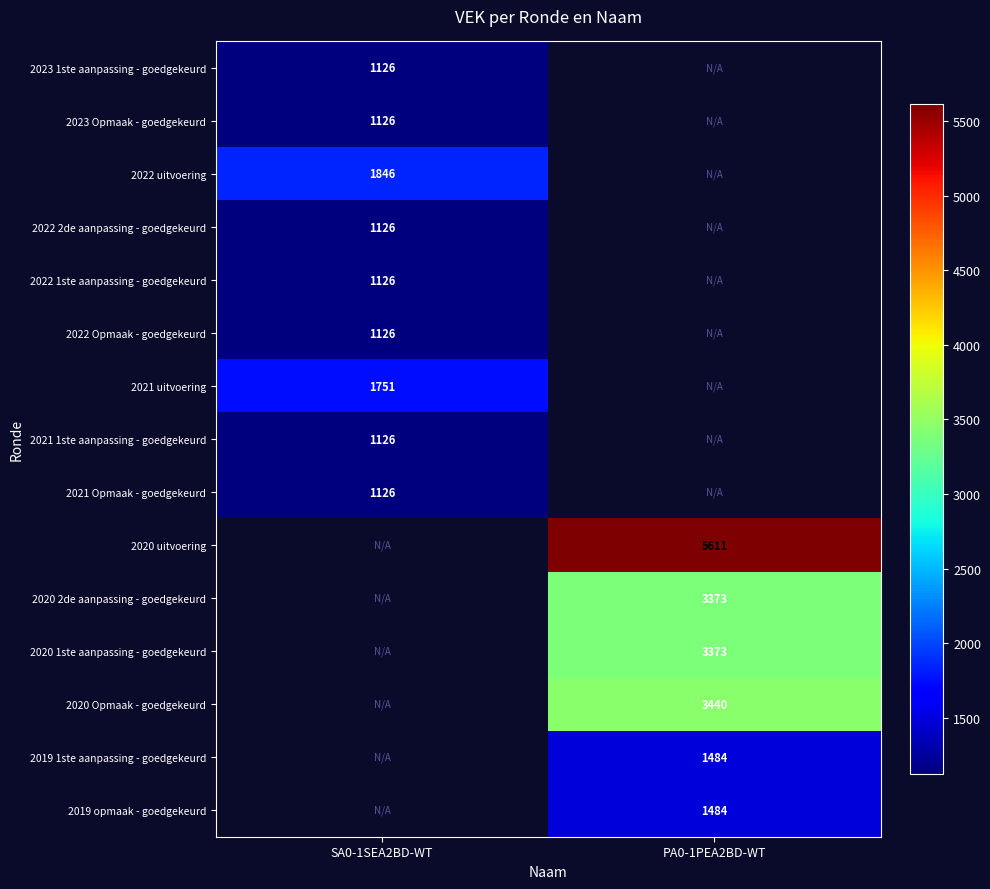

The value of 2023 Opmaak - goedgekeurd at SA0-1SEA2BD-WT is 1906. True or false?

False